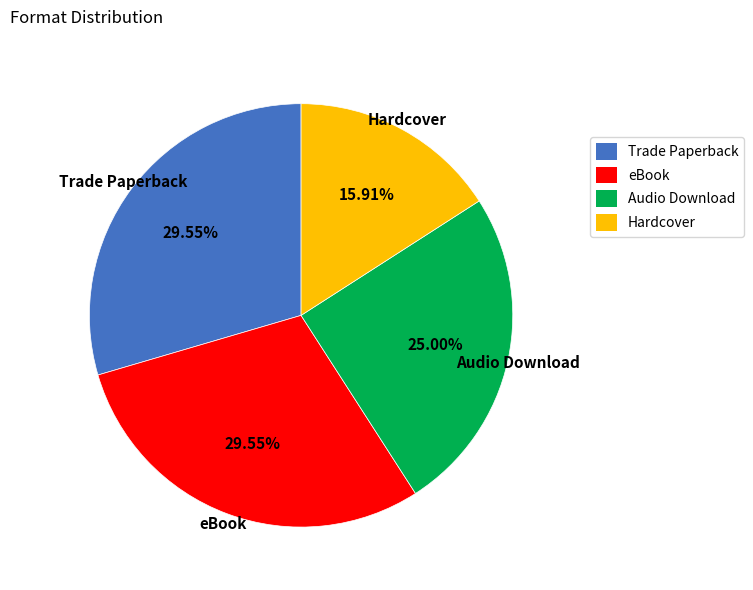

What is the smallest slice in the pie chart?

Hardcover